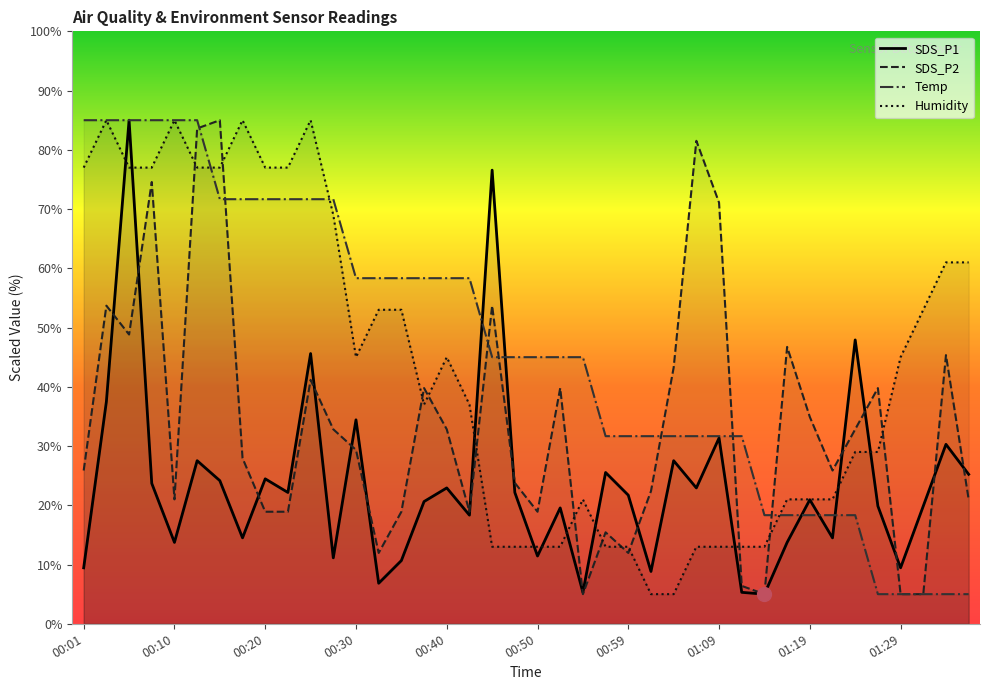

List the series in order of their peak value, highest first.

SDS_P1, SDS_P2, Temp, Humidity